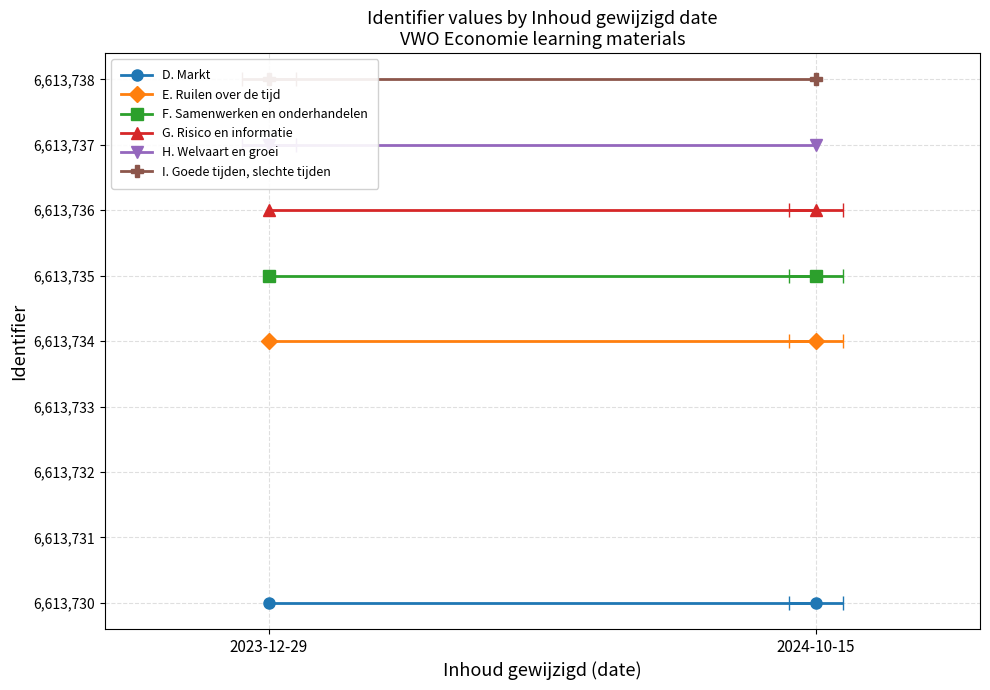

What is the label of the 2nd point from the right?

2023-12-29